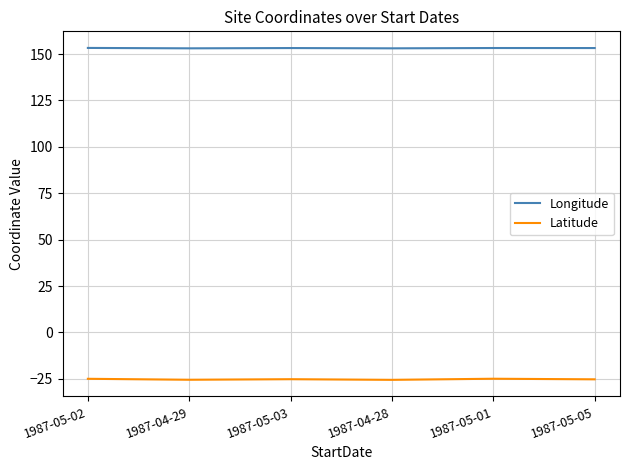

What is the spread (max minus min) of values at 1987-04-29?

178.5